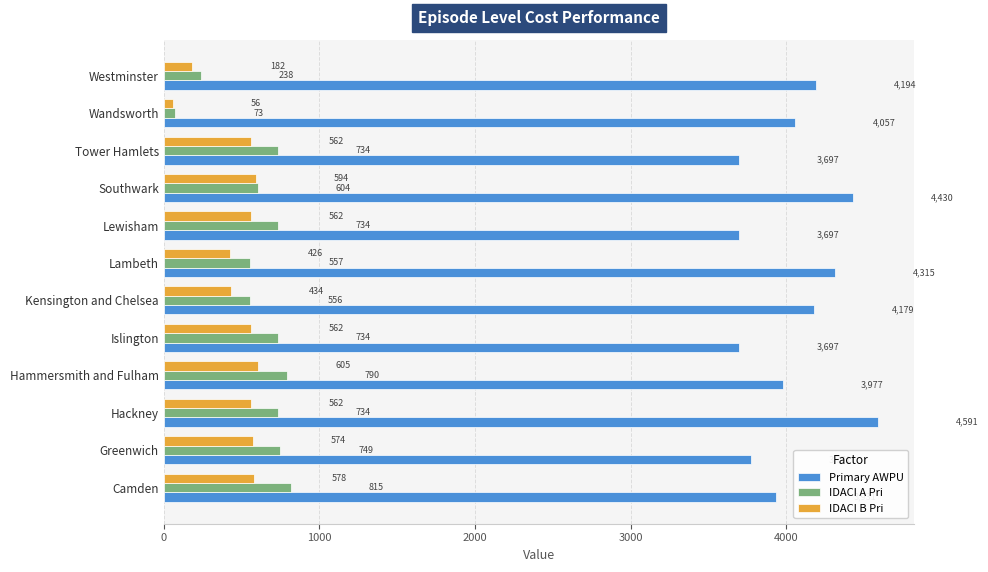

At Hammersmith and Fulham, list the series in order from smallest to largest.

IDACI B Pri, IDACI A Pri, Primary AWPU